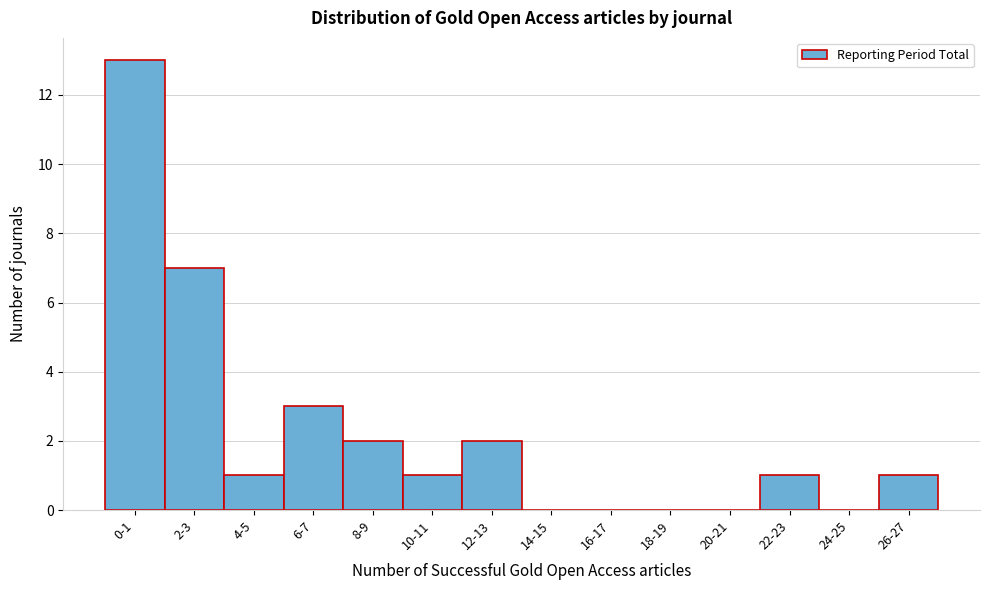

Reading left to right, extract all data points from this chart.

0-1=13	2-3=7	4-5=1	6-7=3	8-9=2	10-11=1	12-13=2	14-15=0	16-17=0	18-19=0	20-21=0	22-23=1	24-25=0	26-27=1